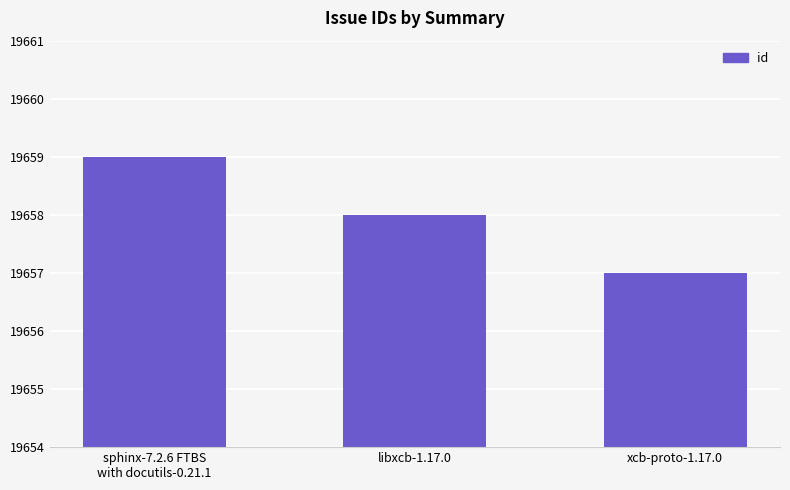

List the labels in order of value, smallest first.

xcb-proto-1.17.0, libxcb-1.17.0, sphinx-7.2.6 FTBS
with docutils-0.21.1